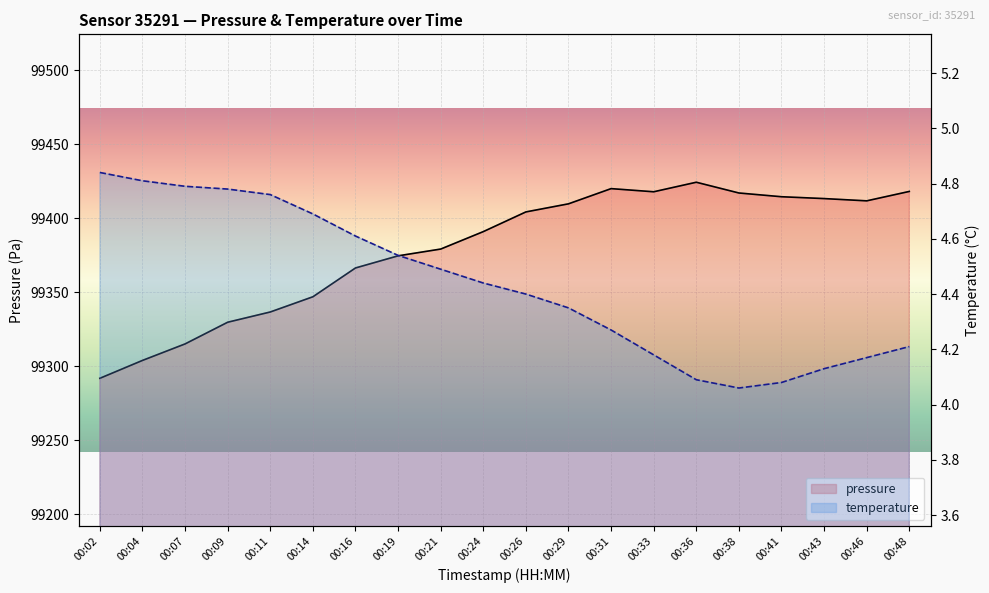

What is the sum of all temperature values?

88.7